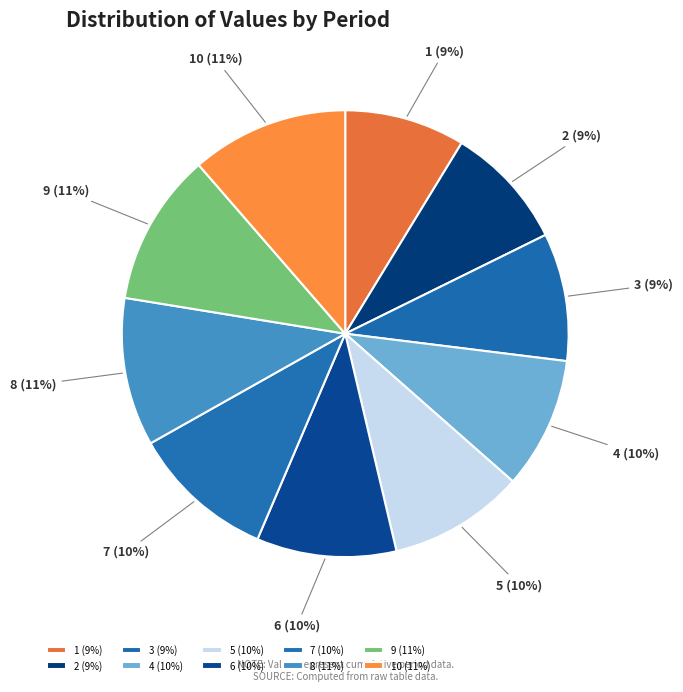

True or false: 10 accounts for 11% of the total.

True